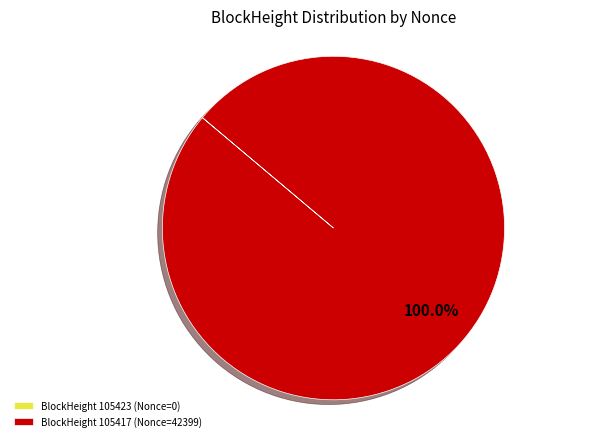

Is there any slice that represents more than half of the pie?

Yes